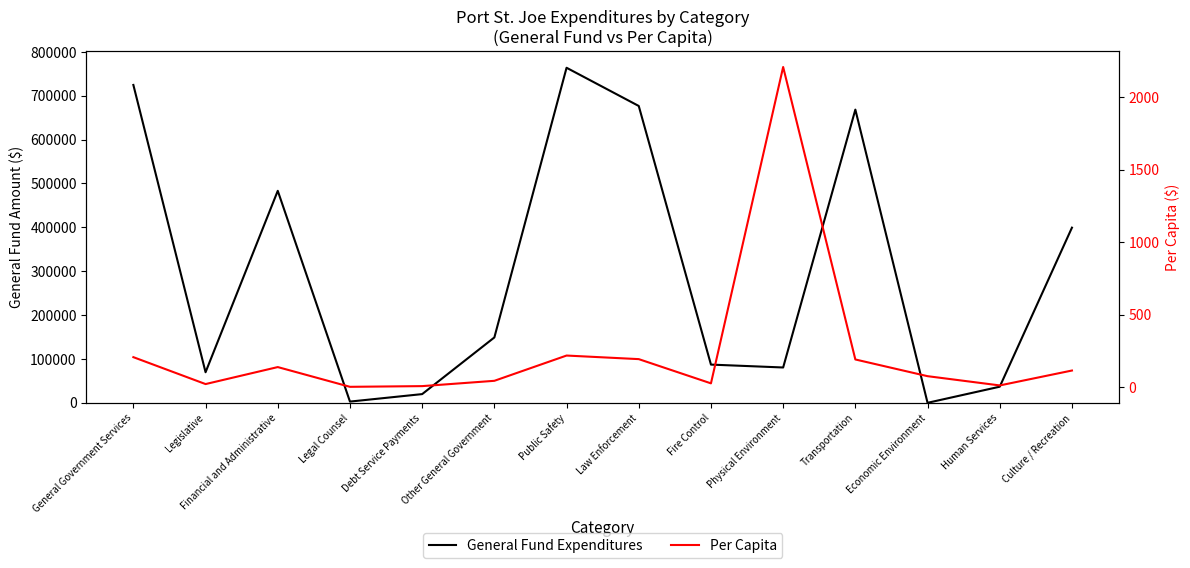

Which series has the largest range (max minus min)?

General Fund Expenditures